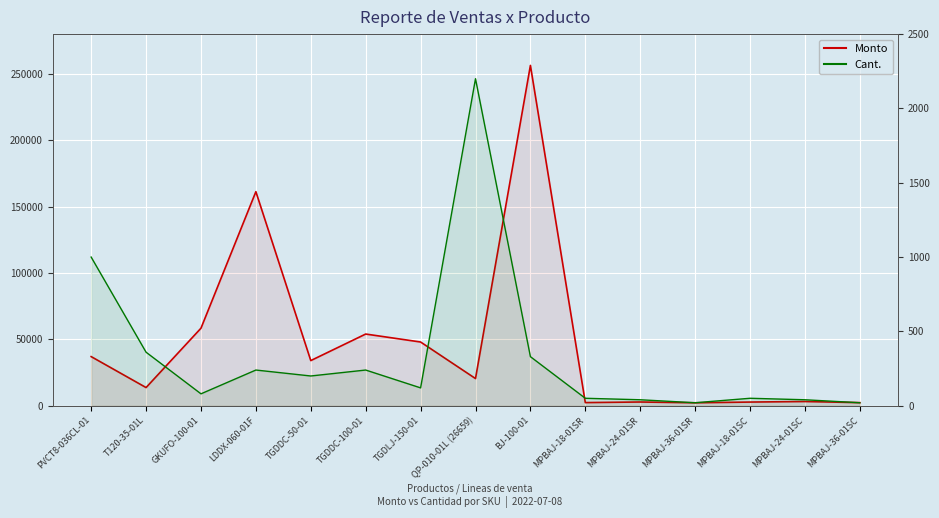

What is the difference between the maximum and minimum values in the Monto series?

254210